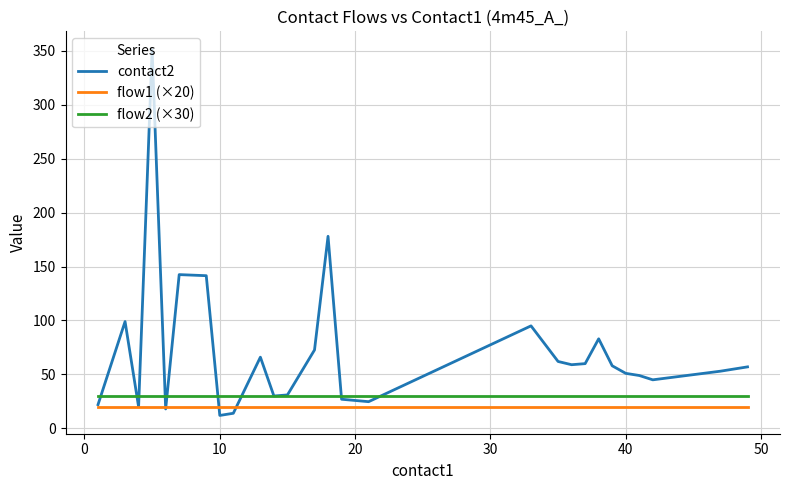

Which series has the widest spread of values?

contact2